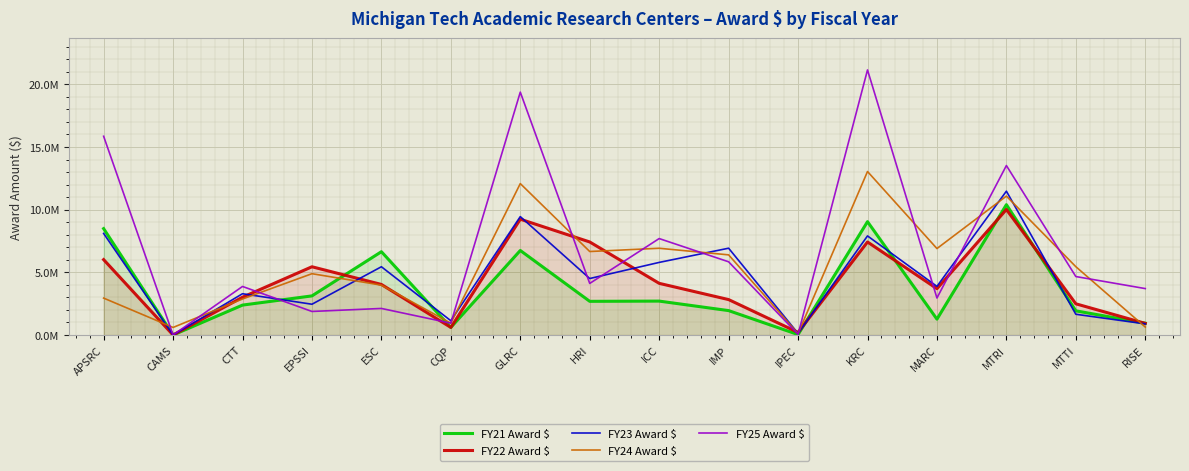

Which category has the lowest value across all series?

CAMS